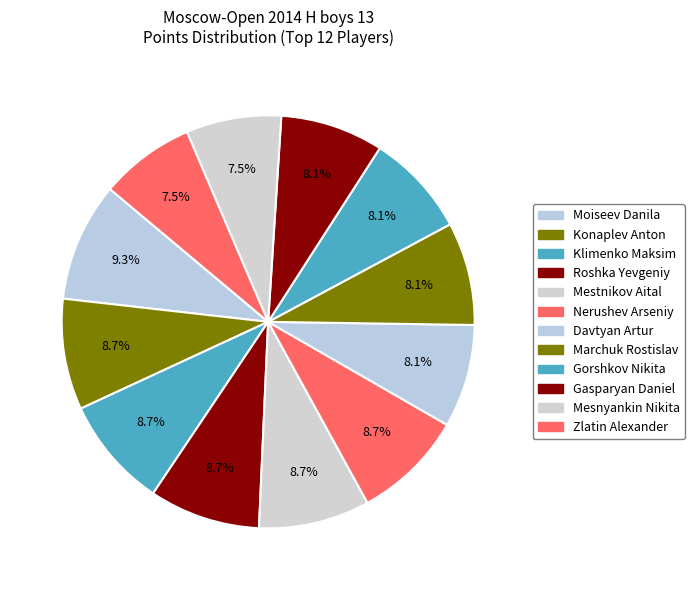

How many segments does this pie chart have?

12